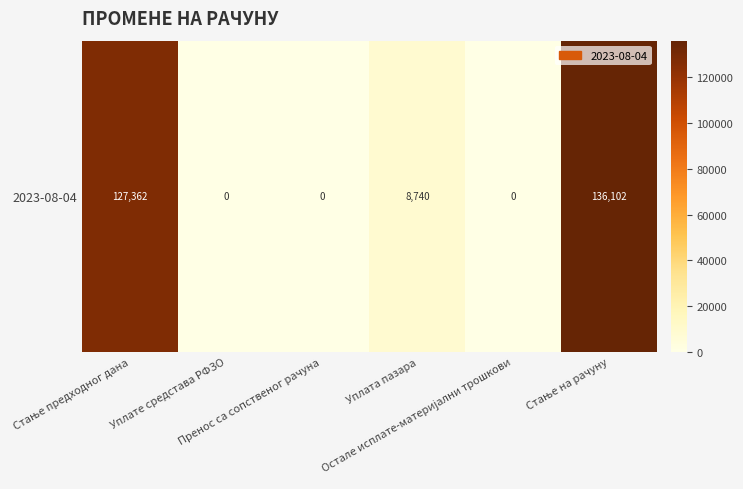

At which label does the data first exceed 8740?

Стање предходног дана